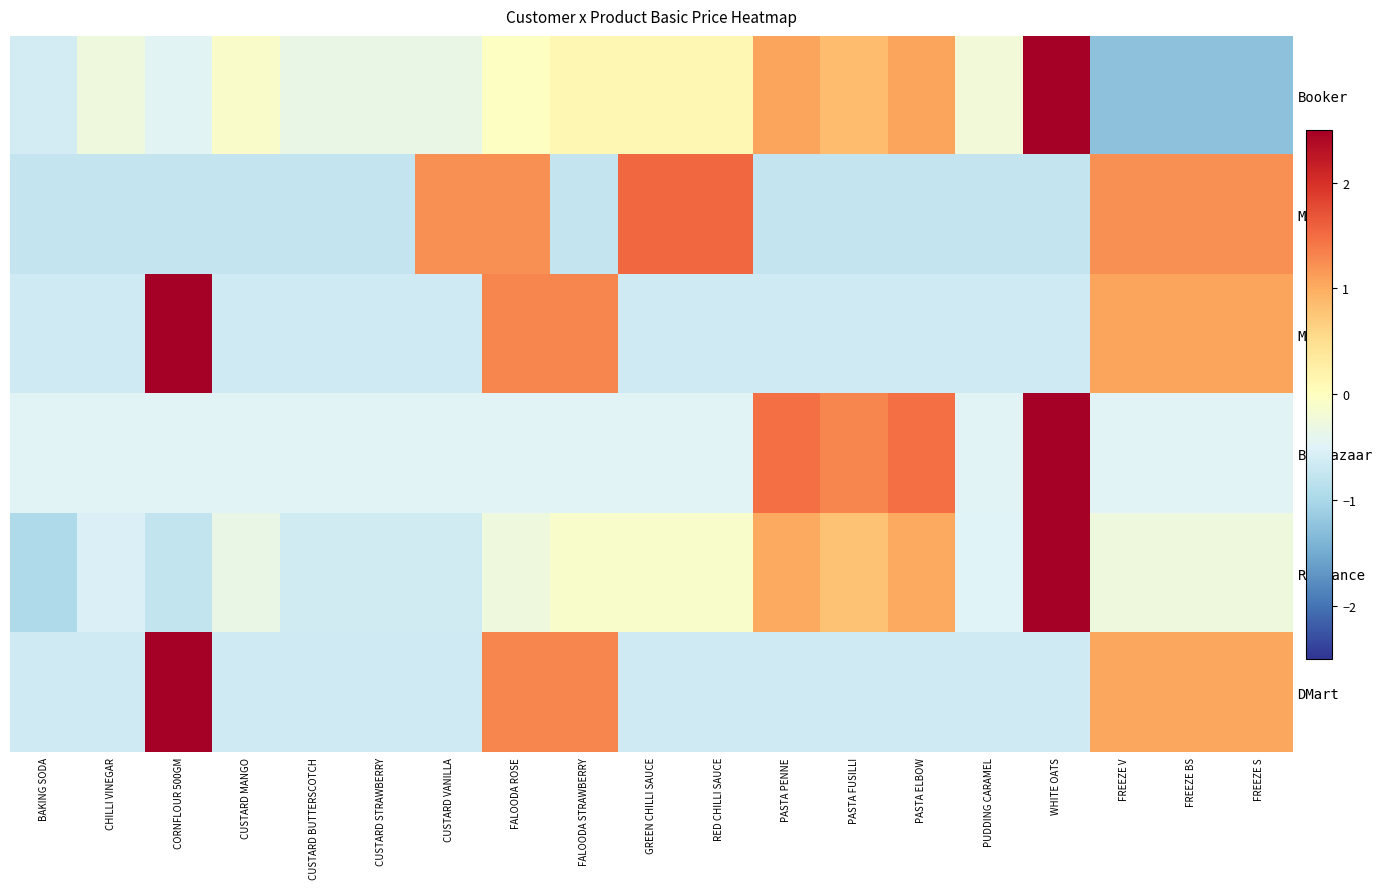

Which has a higher value, PASTA ELBOW or PASTA FUSILLI?

PASTA ELBOW